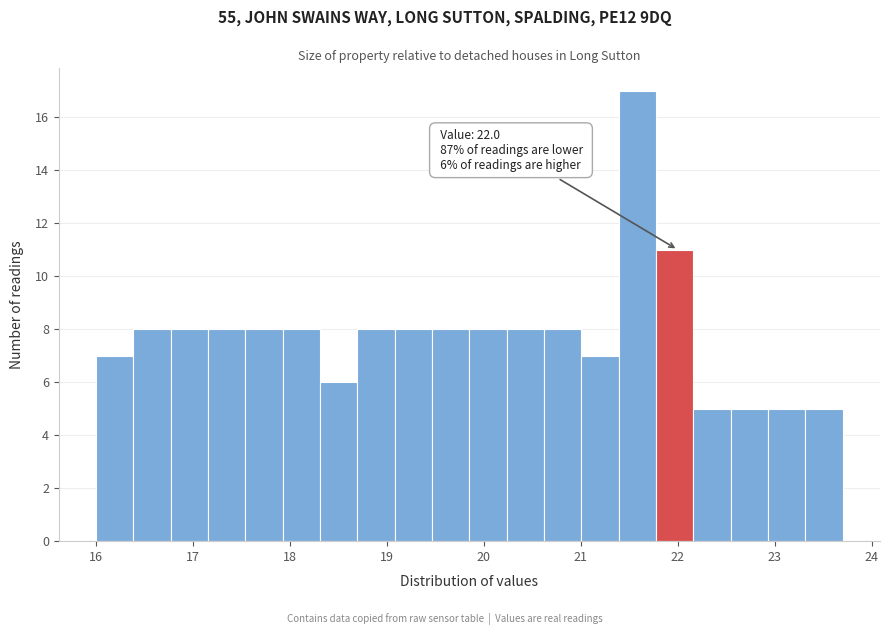

Read against the x-axis, roughly where is the centre of the tallest bar?

21.6